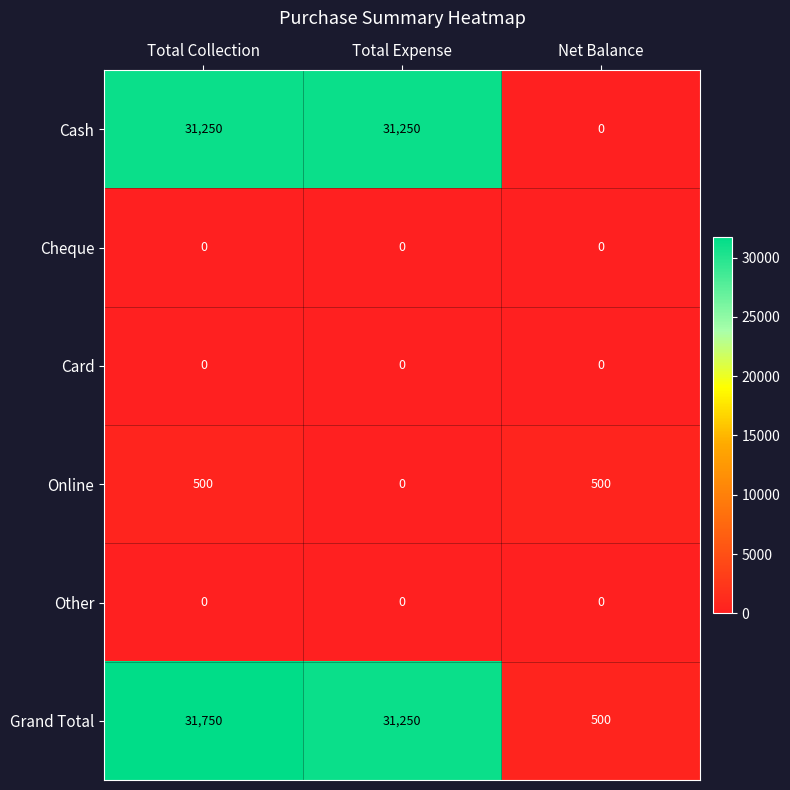

What is the difference between the highest and lowest values at Net Balance?

500